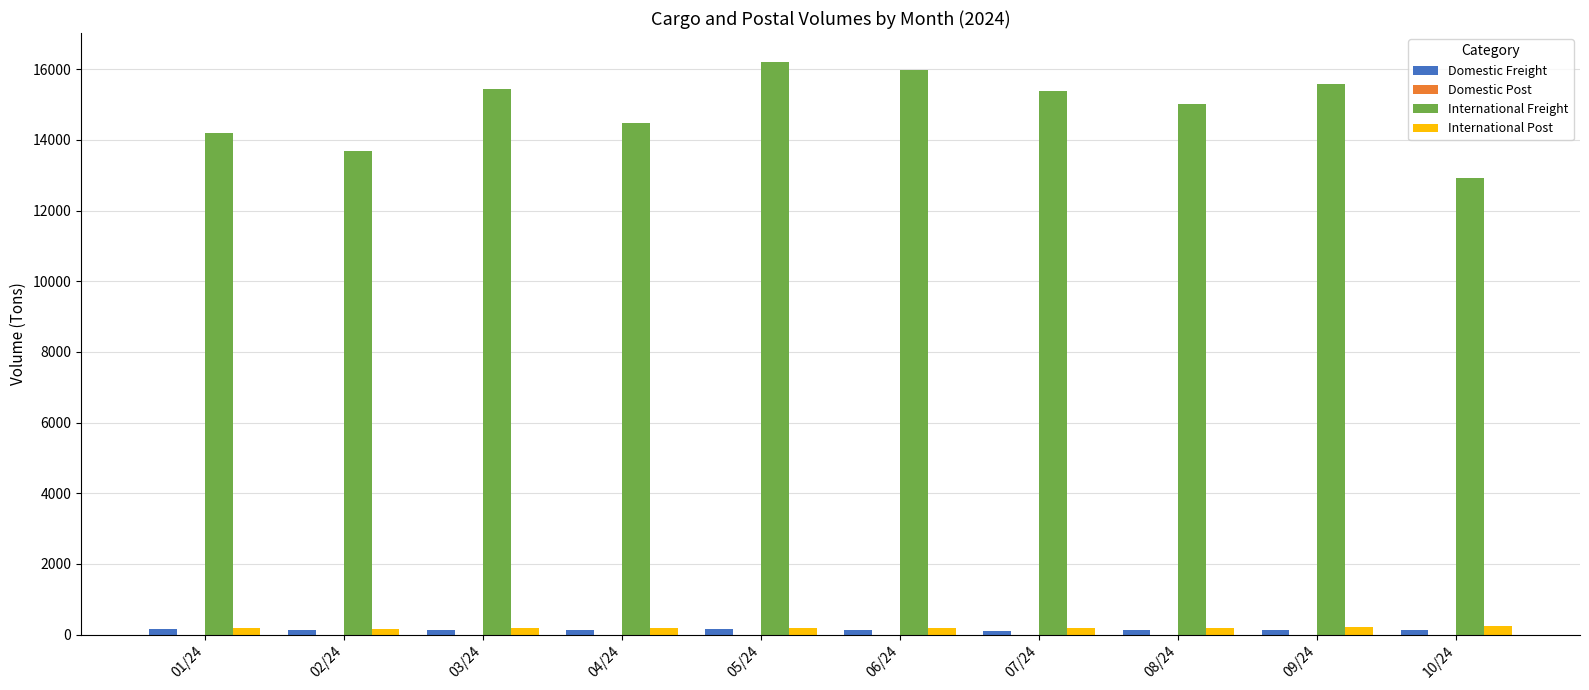

Are the bars horizontal?

No